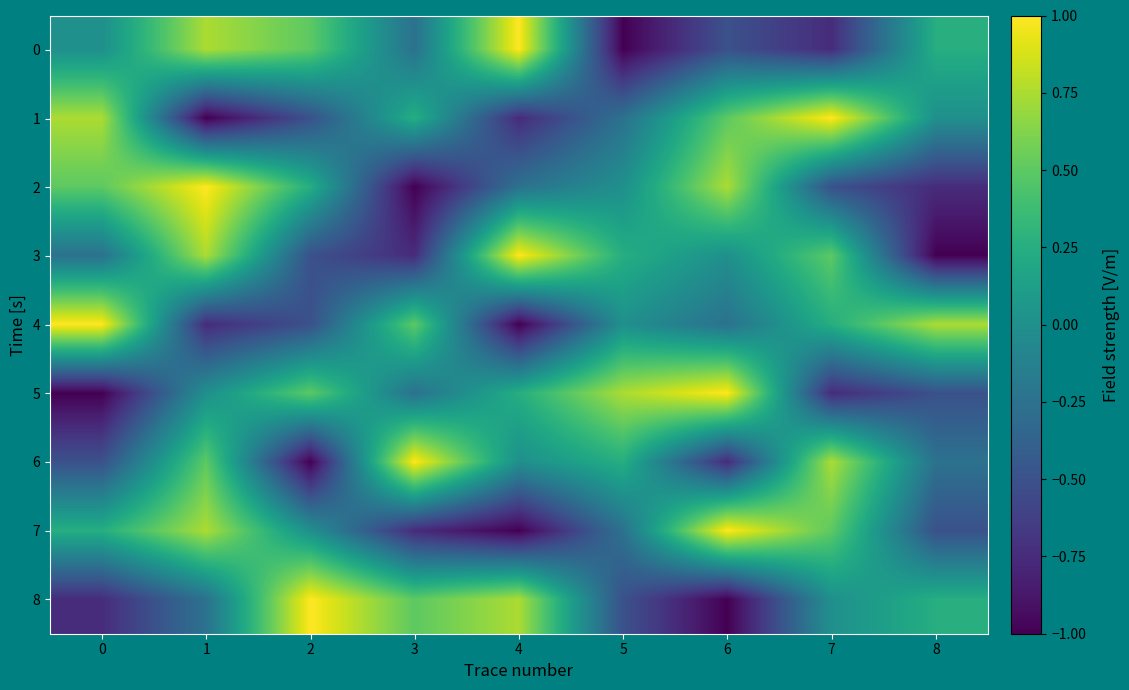

How many categories are shown in the chart?

9